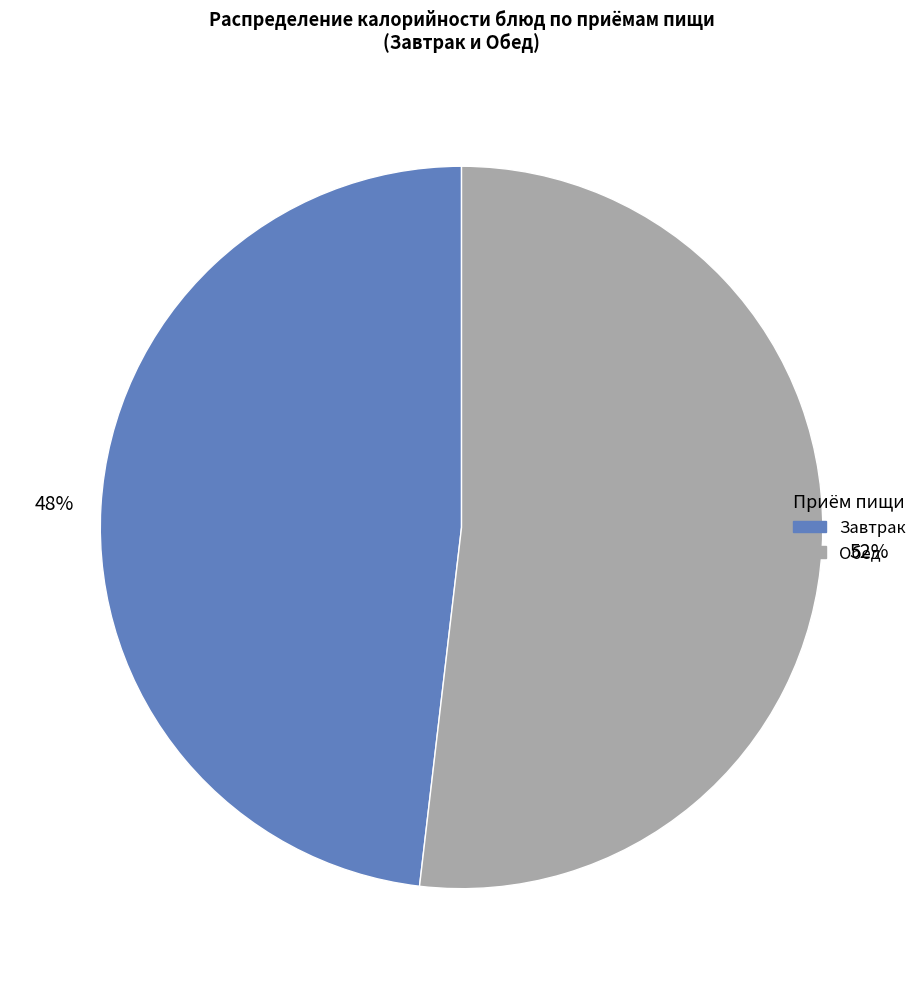

Is there any slice that represents more than half of the pie?

Yes